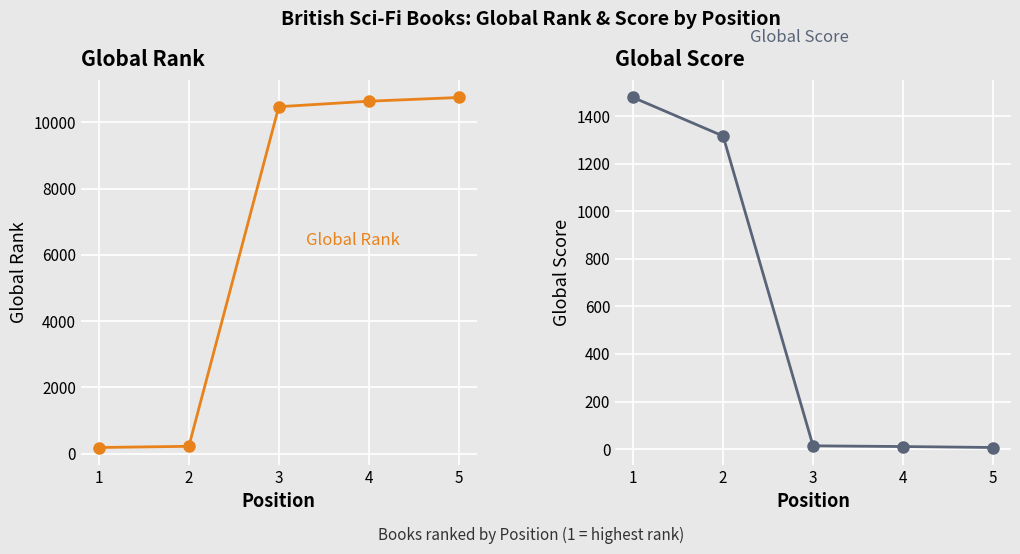

What are all the series names shown in the legend?

Global Rank, Global Score